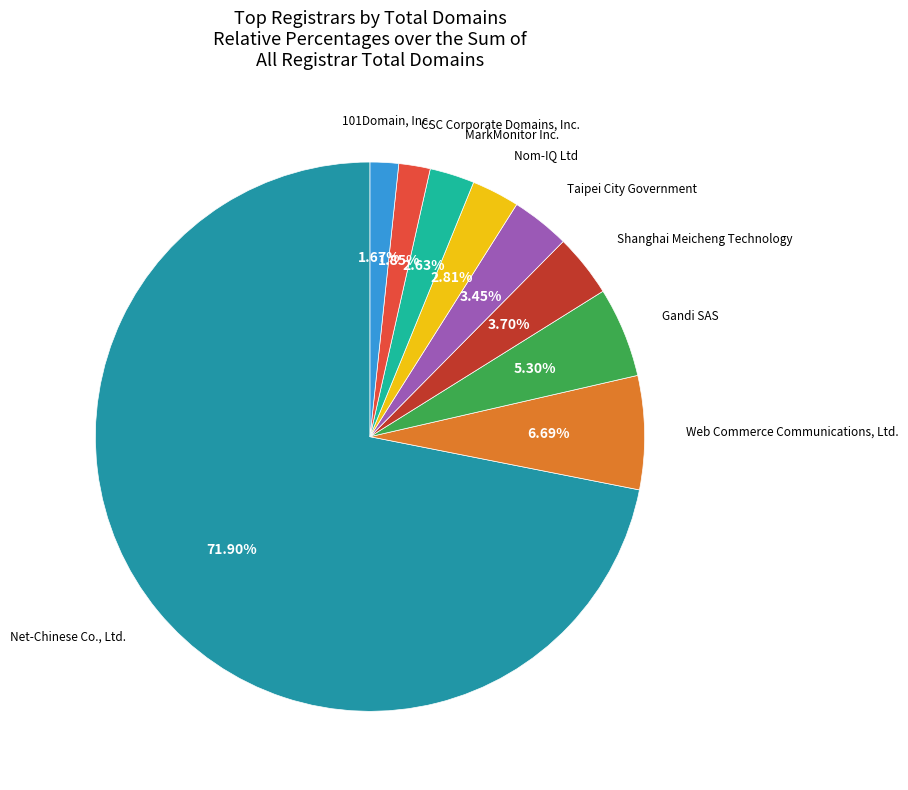

Is there any slice that represents more than half of the pie?

Yes